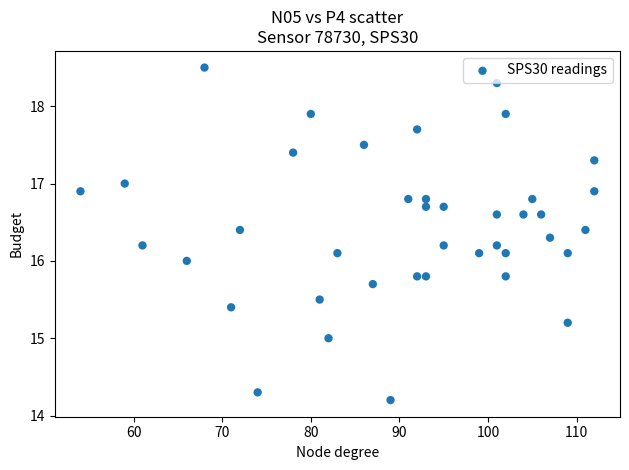

What is the range of Y values (max minus min)?

4.3